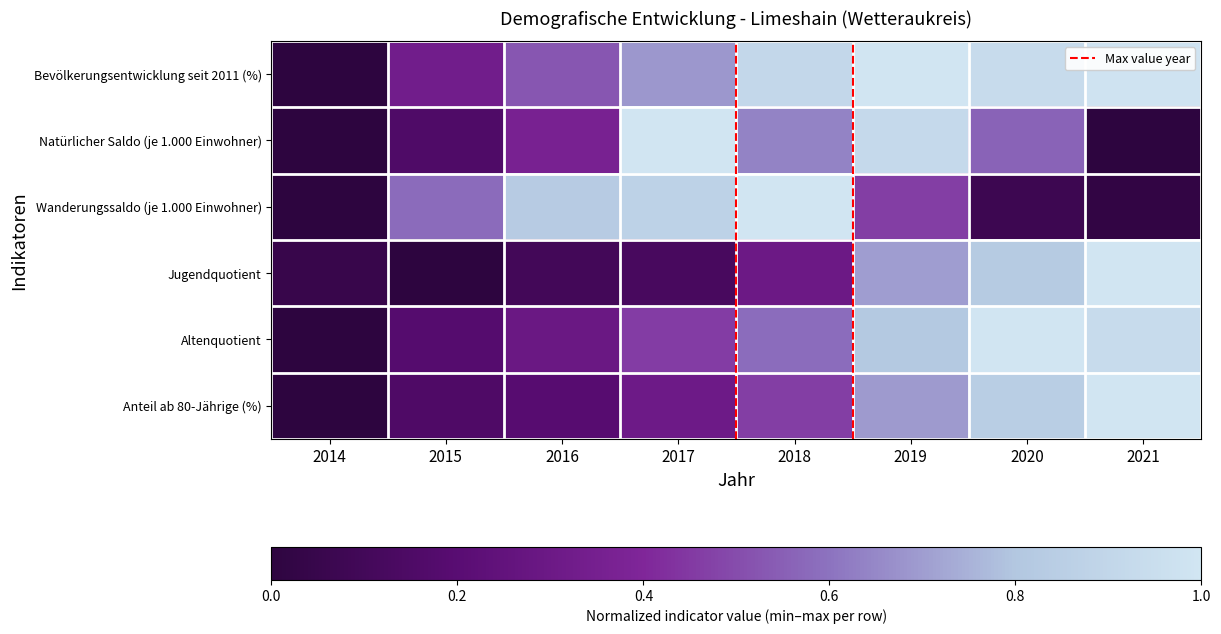

What is the spread (max minus min) of values at 2015?

0.6